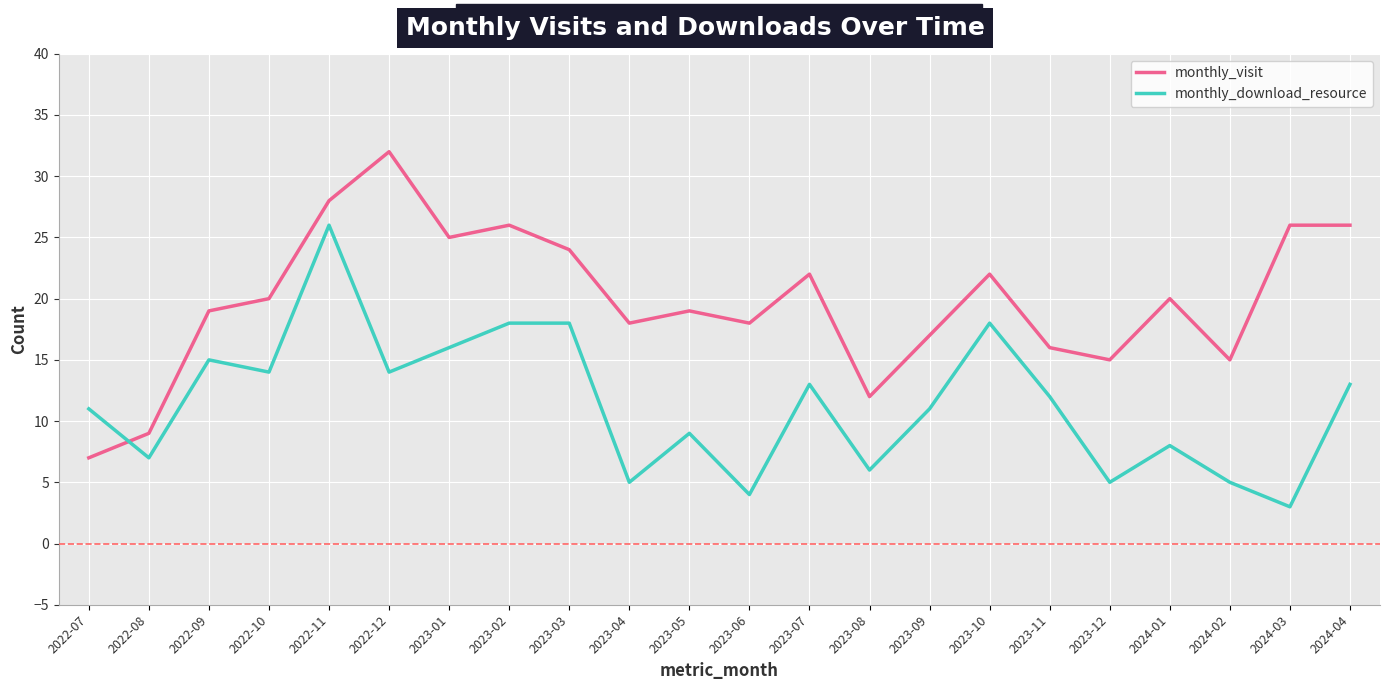

List the series in order of their overall mean, highest first.

monthly_visit, monthly_download_resource